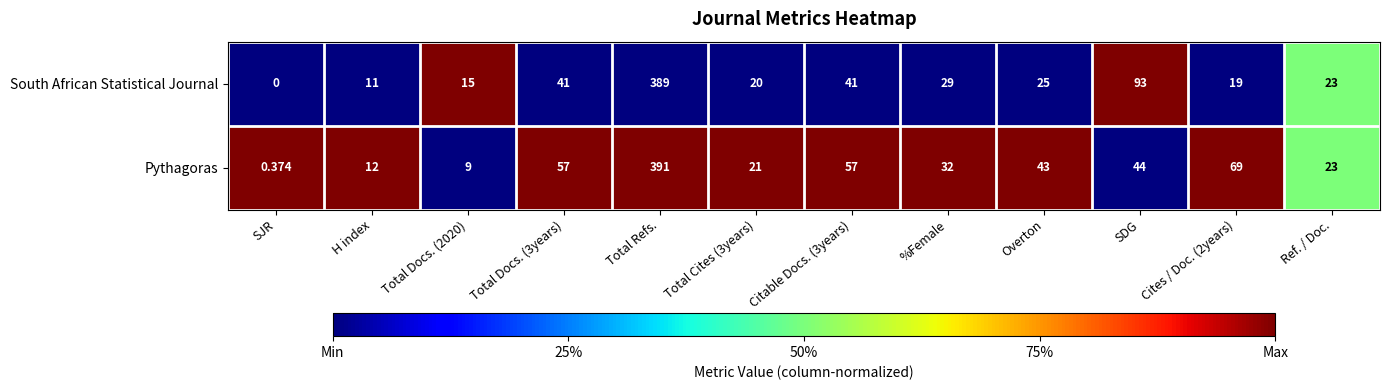

Between %Female and Cites / Doc. (2years), which series saw the biggest shift?

Pythagoras